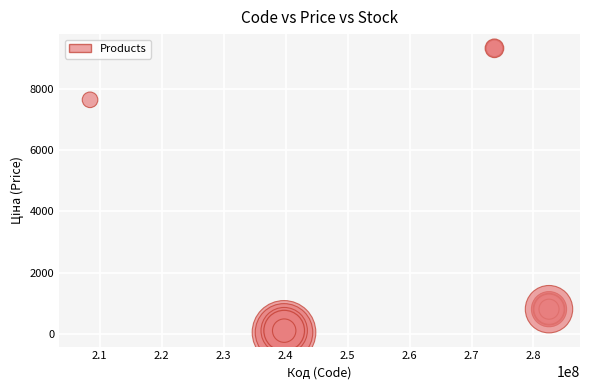

What Y value in the scatter plot is closest to 4689?

7641.9